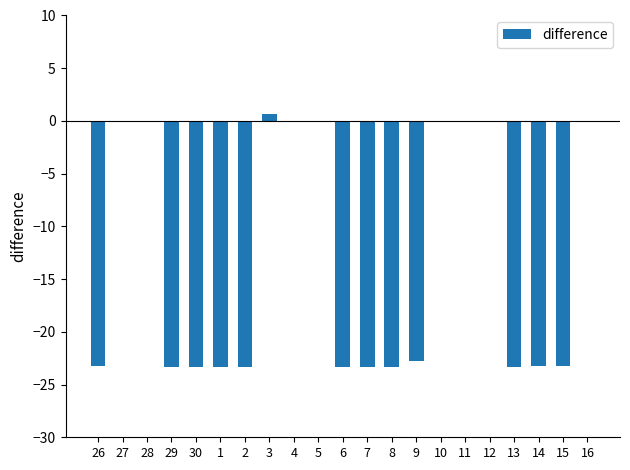

Which has a higher value, 8 or 11?

11